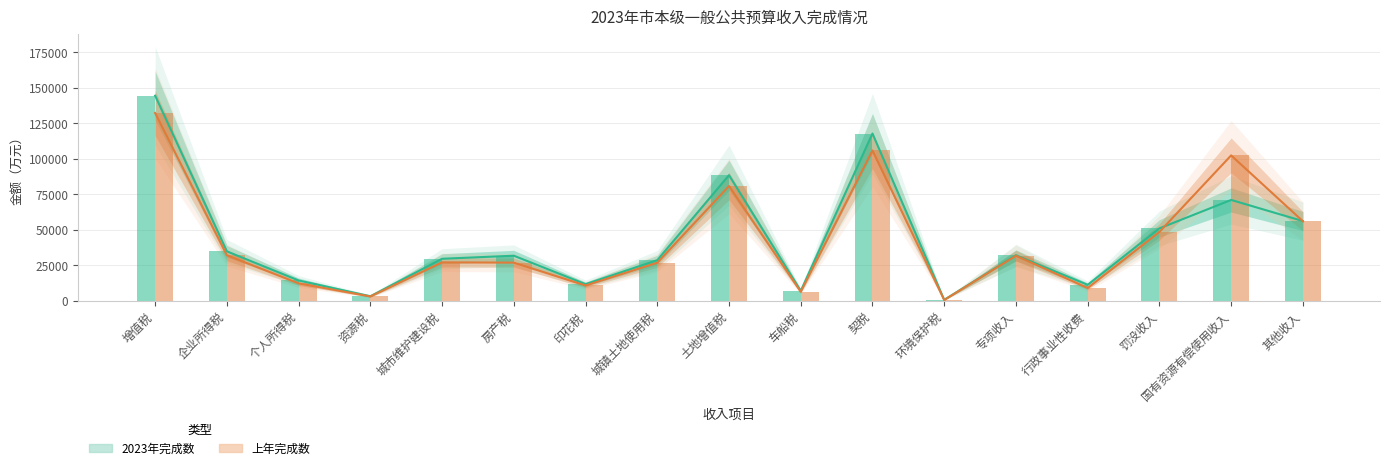

Reading left to right, list all the values displayed in this chart.

2023年完成数: 144438	34729	14222	3116	29513	31668	11633	28513	88376	6905	117756	571	31990	11151	50936	70963	56068
上年完成数: 132208	31986	12176	2953	26982	26791	10680	26700	80760	6263	105831	446	31645	8913	48436	102356	55966